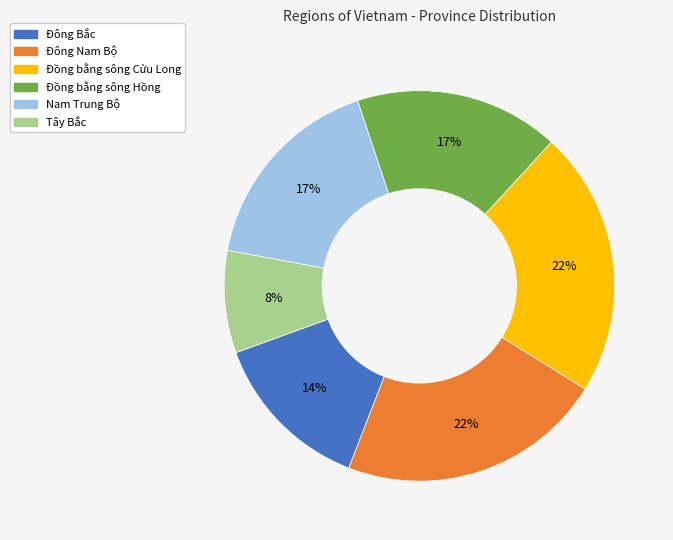

The Nam Trung Bộ slice represents 32% of the pie. True or false?

False